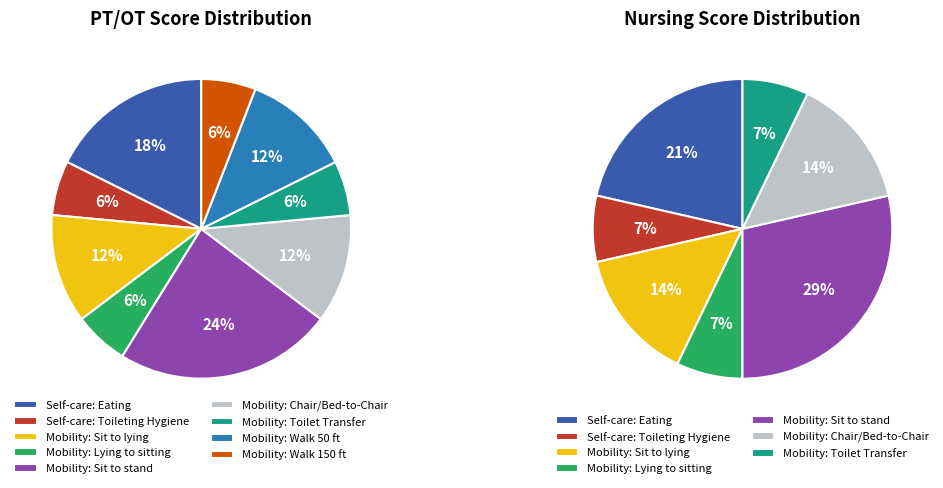

Is the sum of Mobility: Walk 50 ft 2 turns and Self-care: Eating greater than half?

No